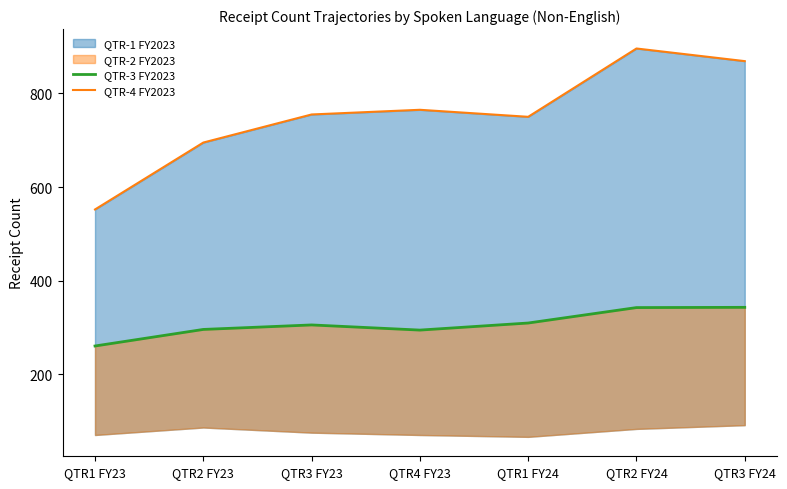

What is the difference between the second highest and second lowest values in the QTR-3 FY2023 series?

48.1